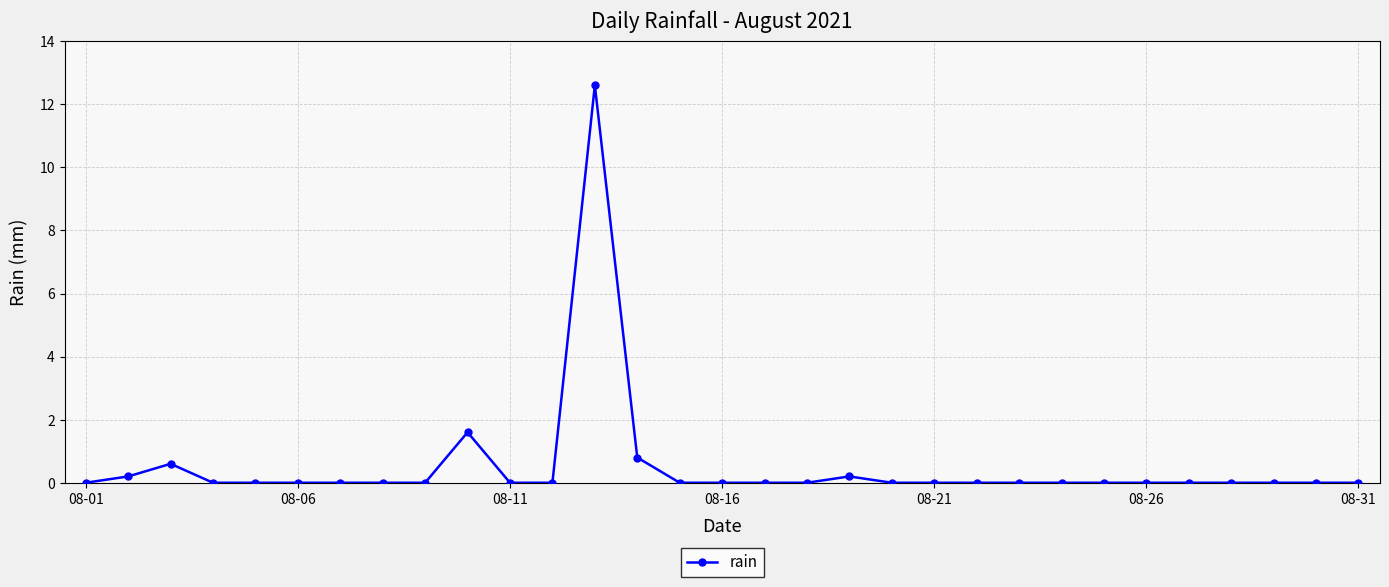

How many series are shown in this chart?

1